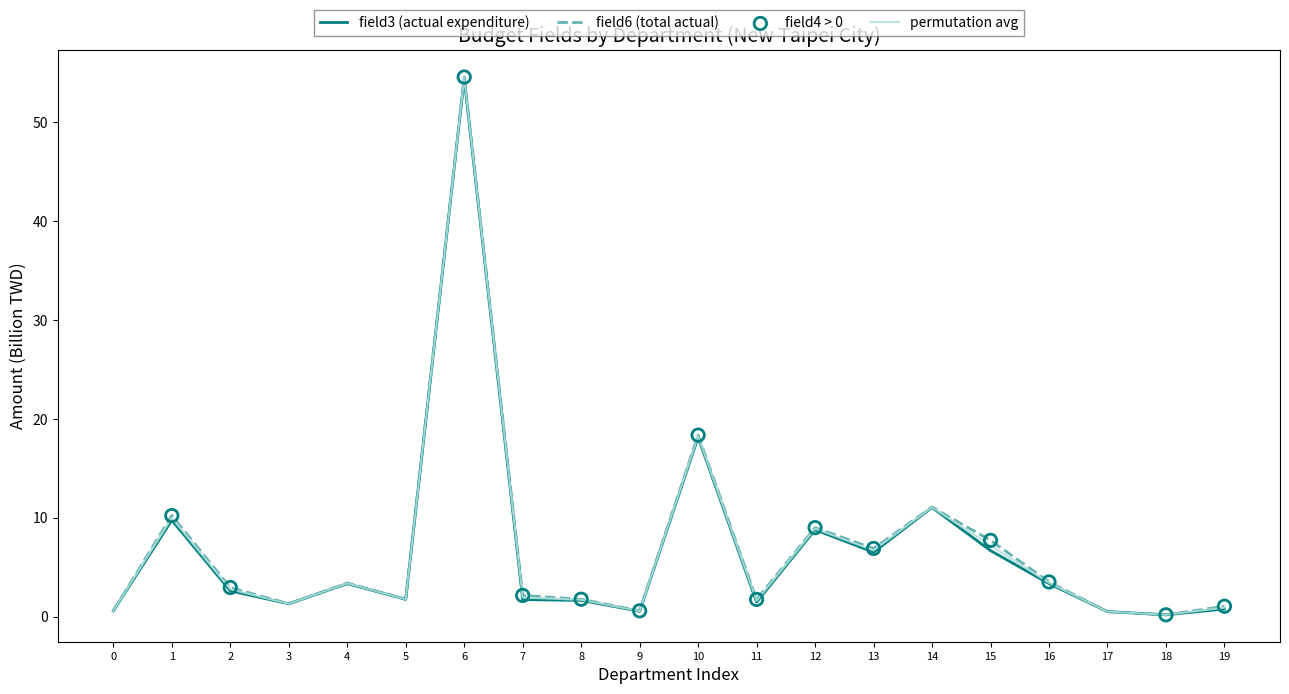

At how many categories does at least one series exceed 24?

1